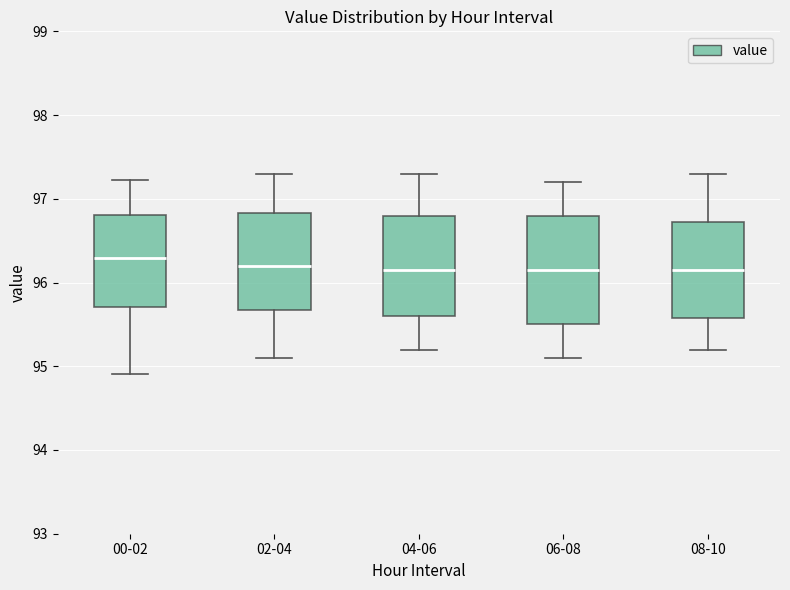

Where is the upper edge of the box for 04-06 on the y-axis? The values are not printed on the chart, so give them approximately, as read against the axis.

96.8